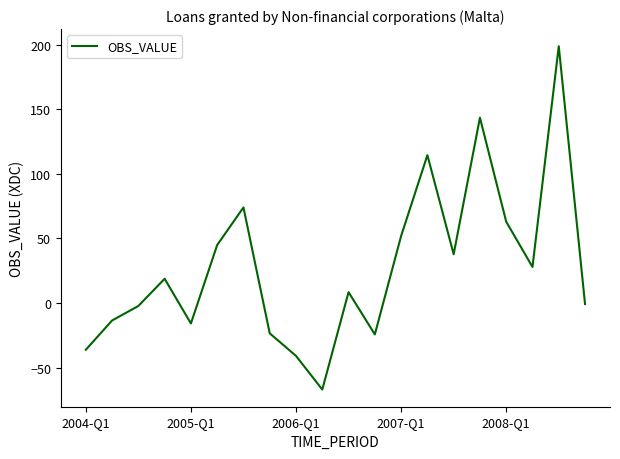

What is the greatest value displayed?

198.7